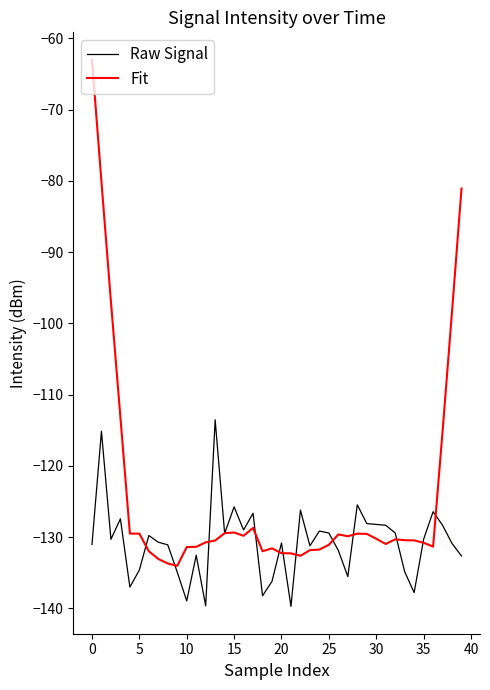

How many lines are shown in the chart?

2